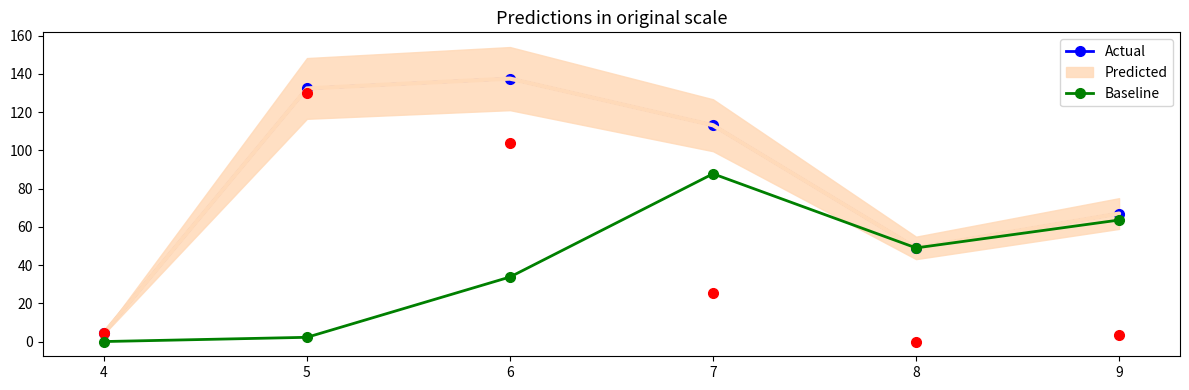

Where does the Actual series first go above 113?

5